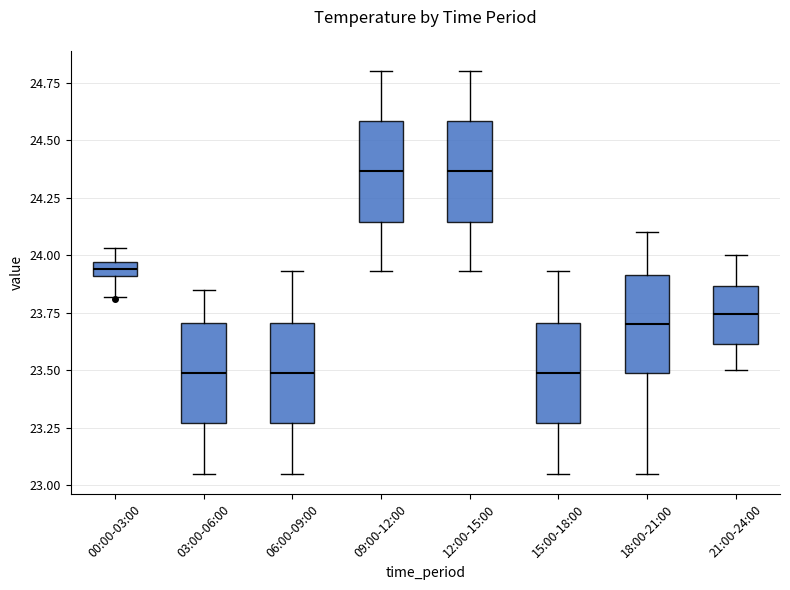

Where is the lower edge of the box for 21:00-24:00 on the y-axis? The values are not printed on the chart, so give them approximately, as read against the axis.

23.60